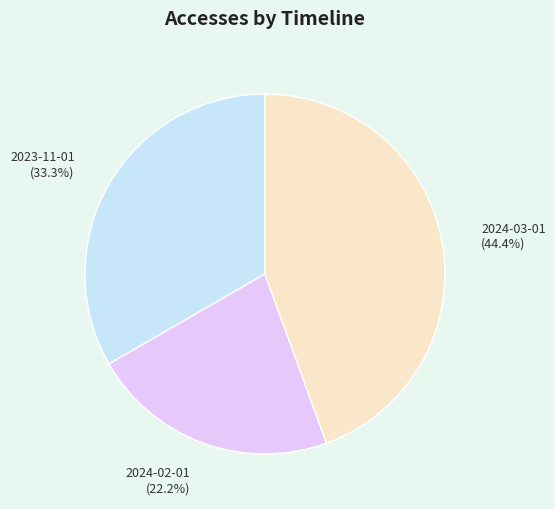

Is there a majority slice in this chart?

No